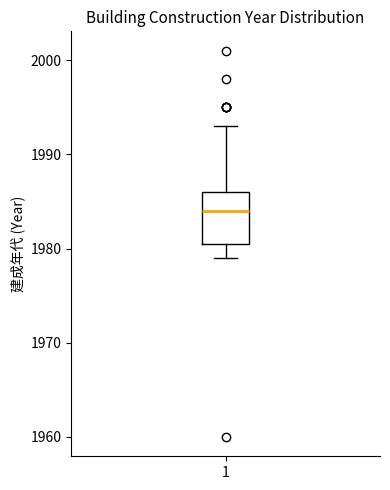

Read this box plot against the y-axis: the position of the median line, the range covered by the box, and the ends of both whiskers. The values are not printed on the chart, so give them approximately, as read against the axis.

median 1984, box 1981 to 1986, whiskers 1979 to 1993